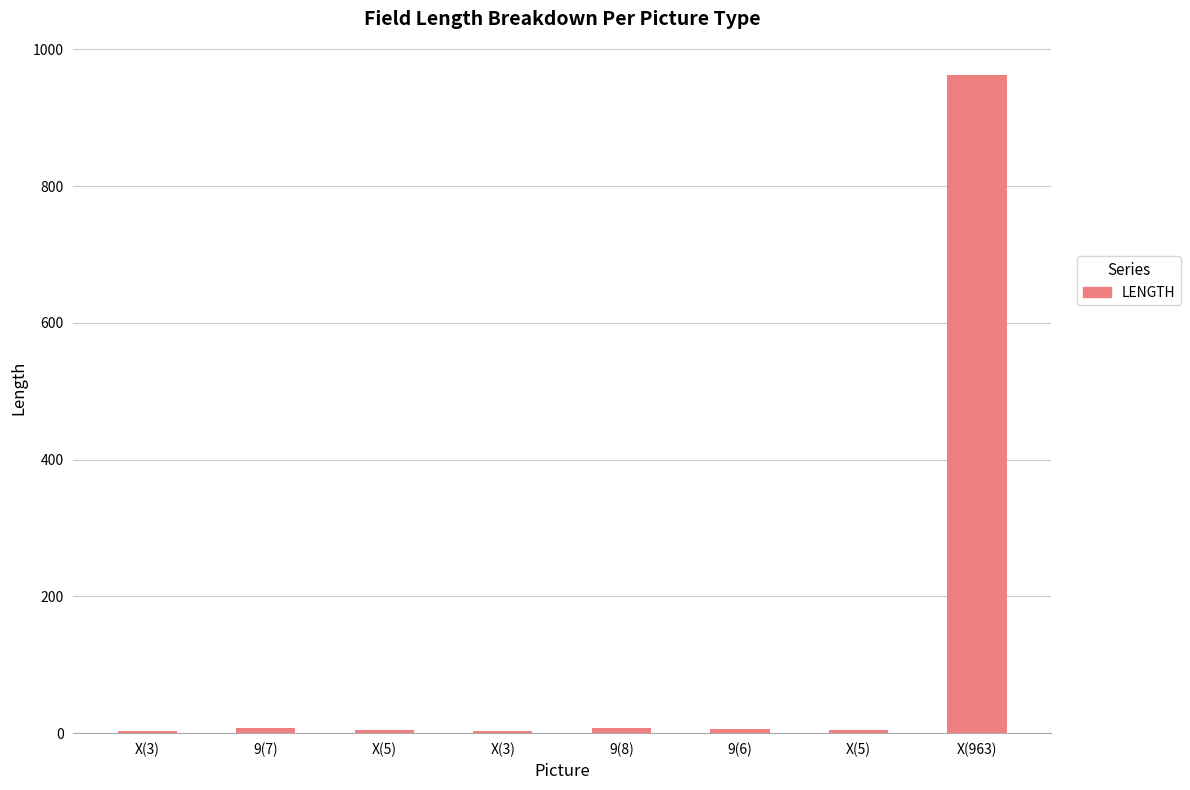

Rank the categories by value from lowest to highest.

X(3), X(3), X(5), X(5), 9(6), 9(7), 9(8), X(963)